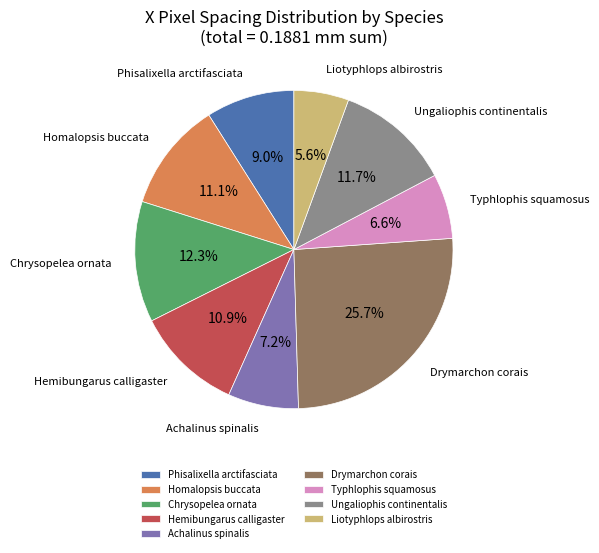

The Chrysopelea ornata slice represents 12% of the pie. True or false?

True